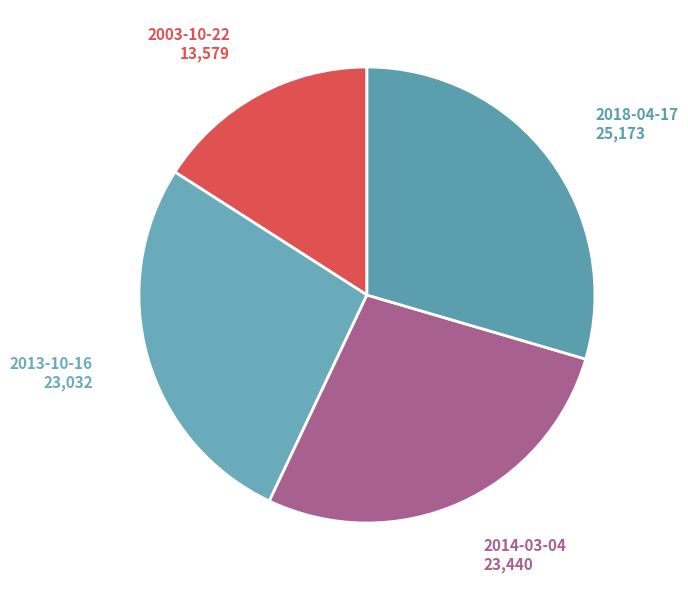

Does any single category account for the majority?

No